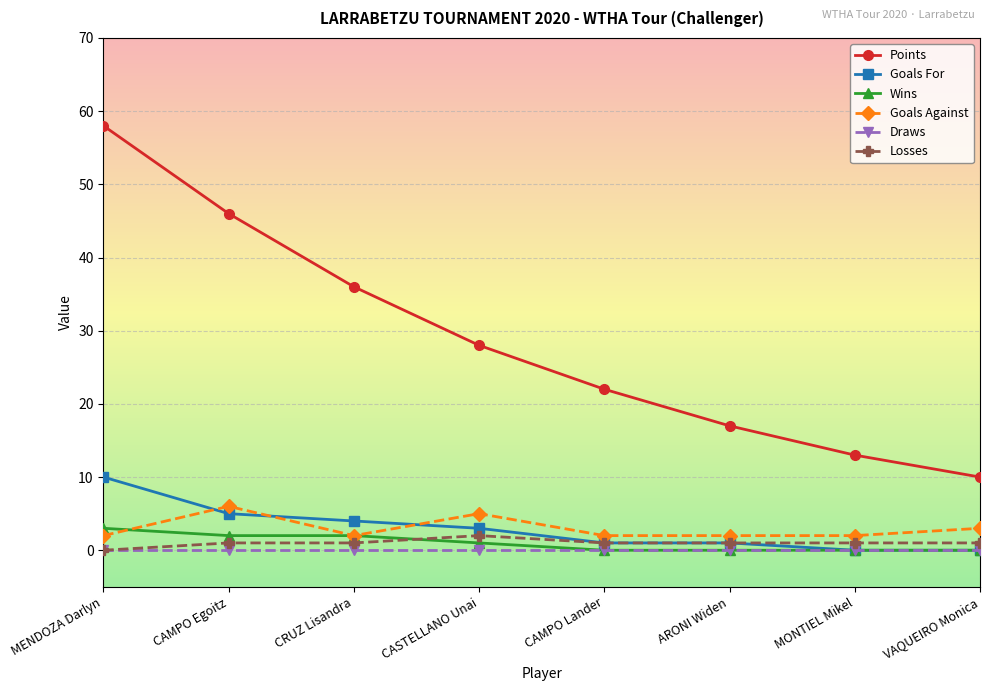

Does the chart display data point markers on the line(s)?

Yes